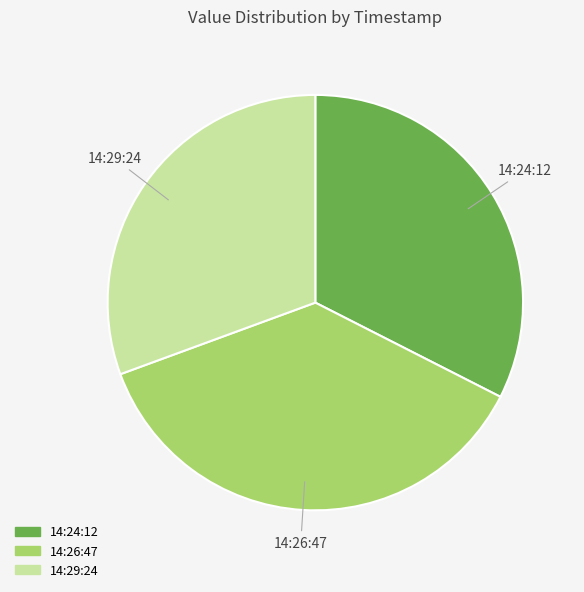

What is the smallest slice in the pie chart?

14:29:24